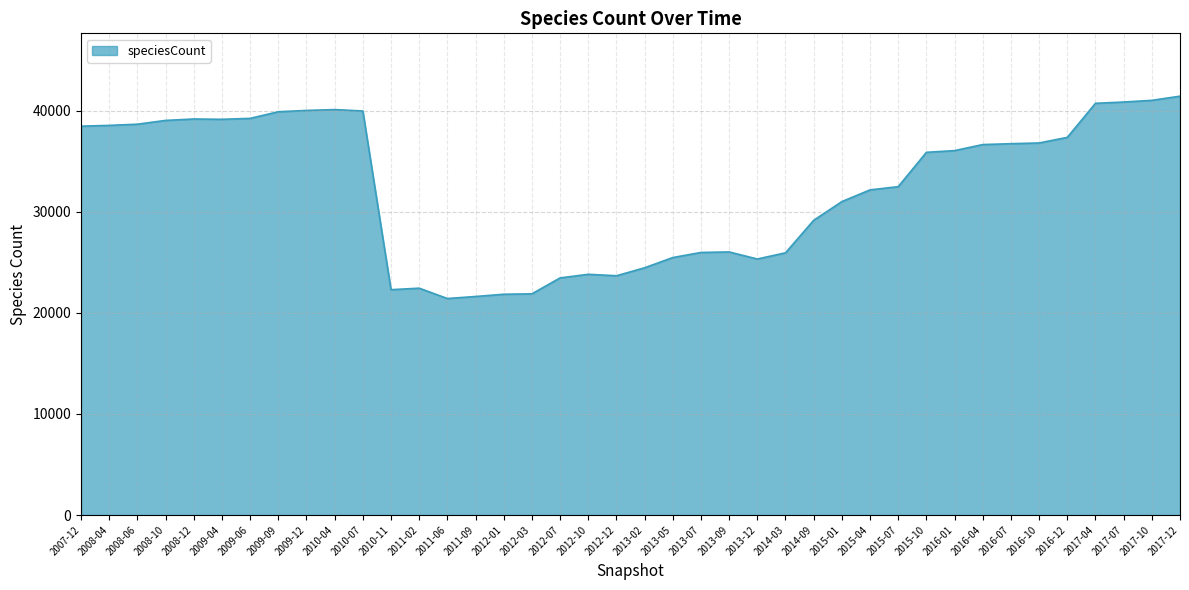

What is the ratio of the value at 2016-01 to the value at 2017-07?

0.9